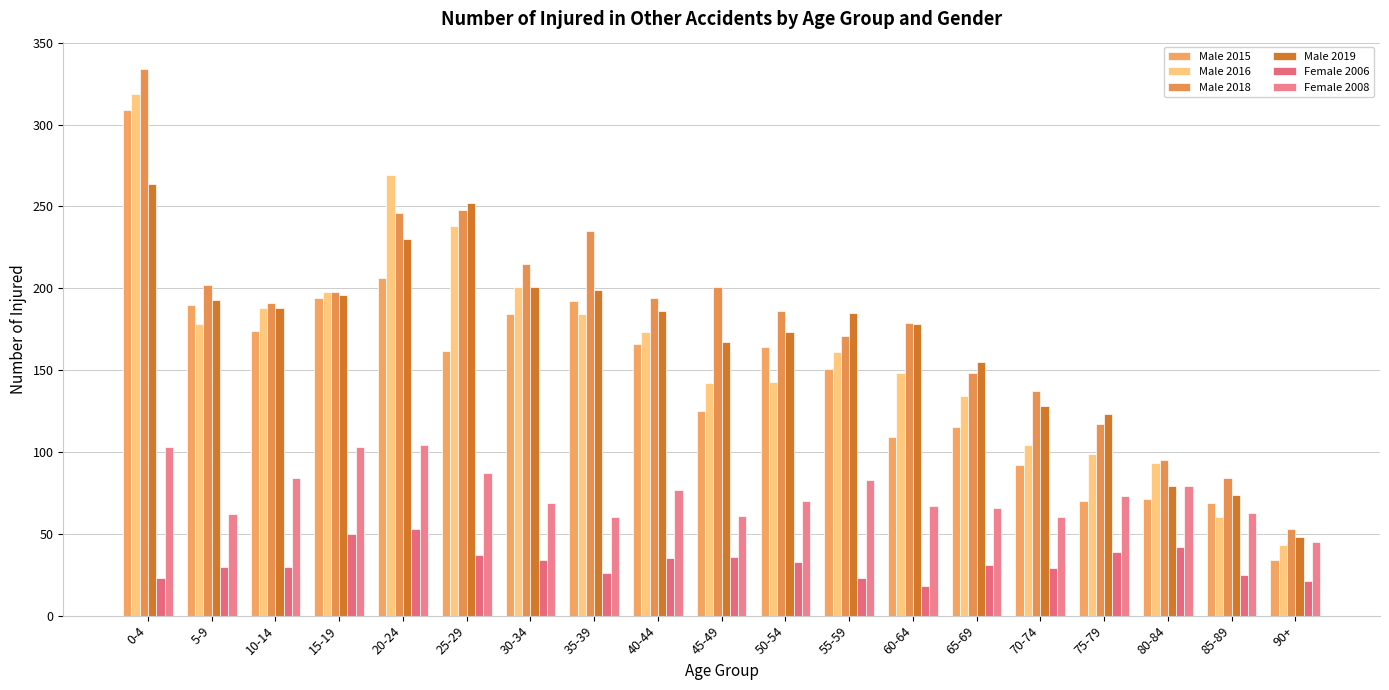

Is it true that Female 2008 equals 106 at 70-74?

False